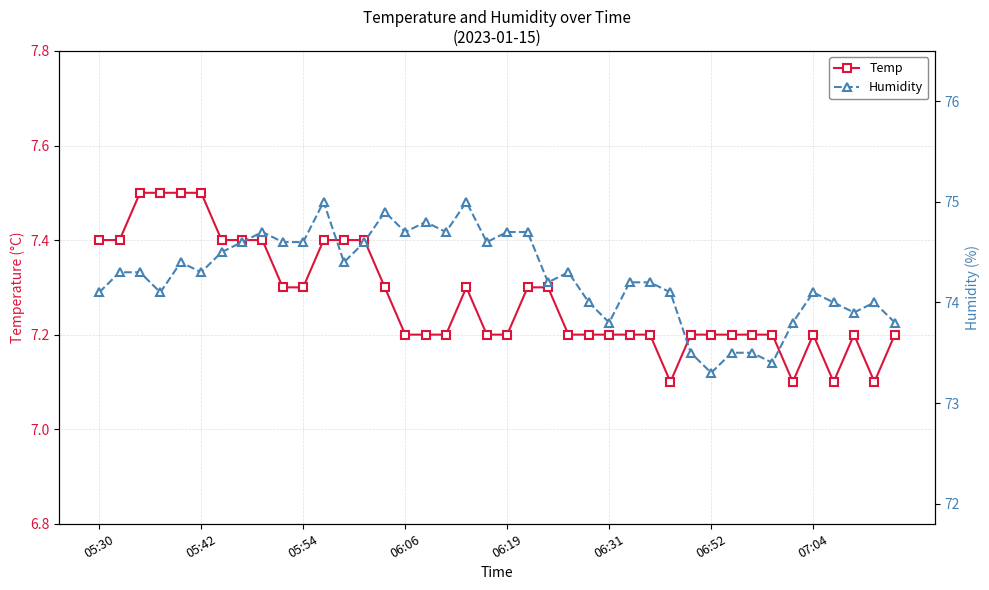

Is it true that Humidity equals 22.0 at 36?

False